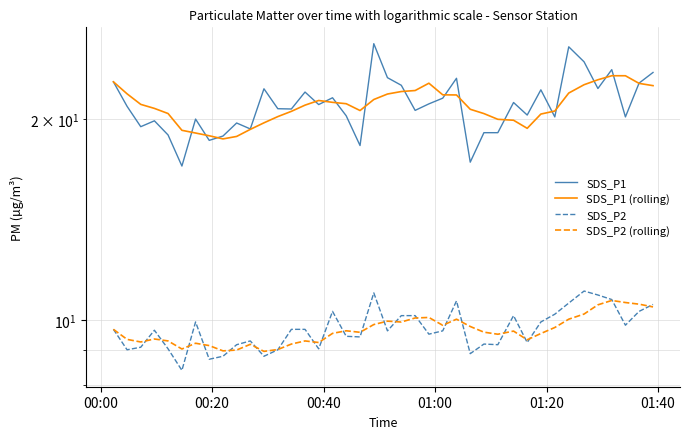

How many data points in SDS_P2 (rolling) are less than 9?

2